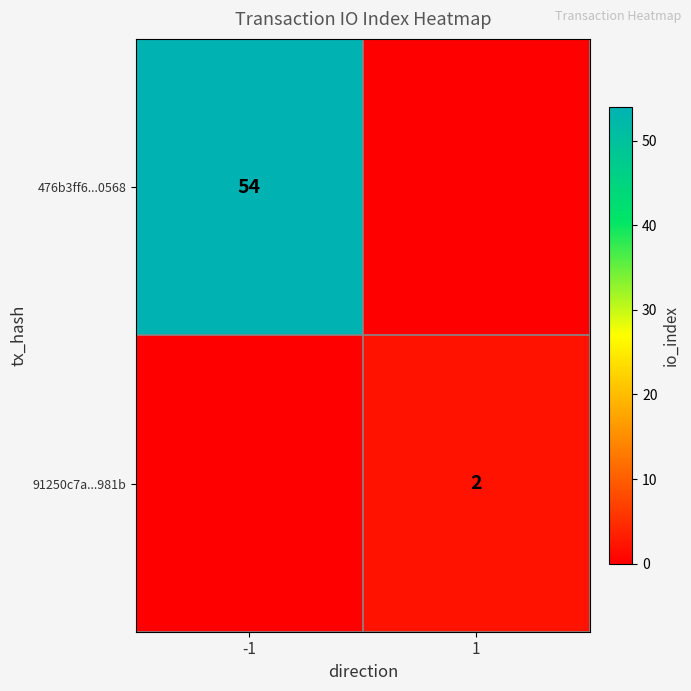

True or false: 476b3ff6...0568 has a value of 54 at -1.

True